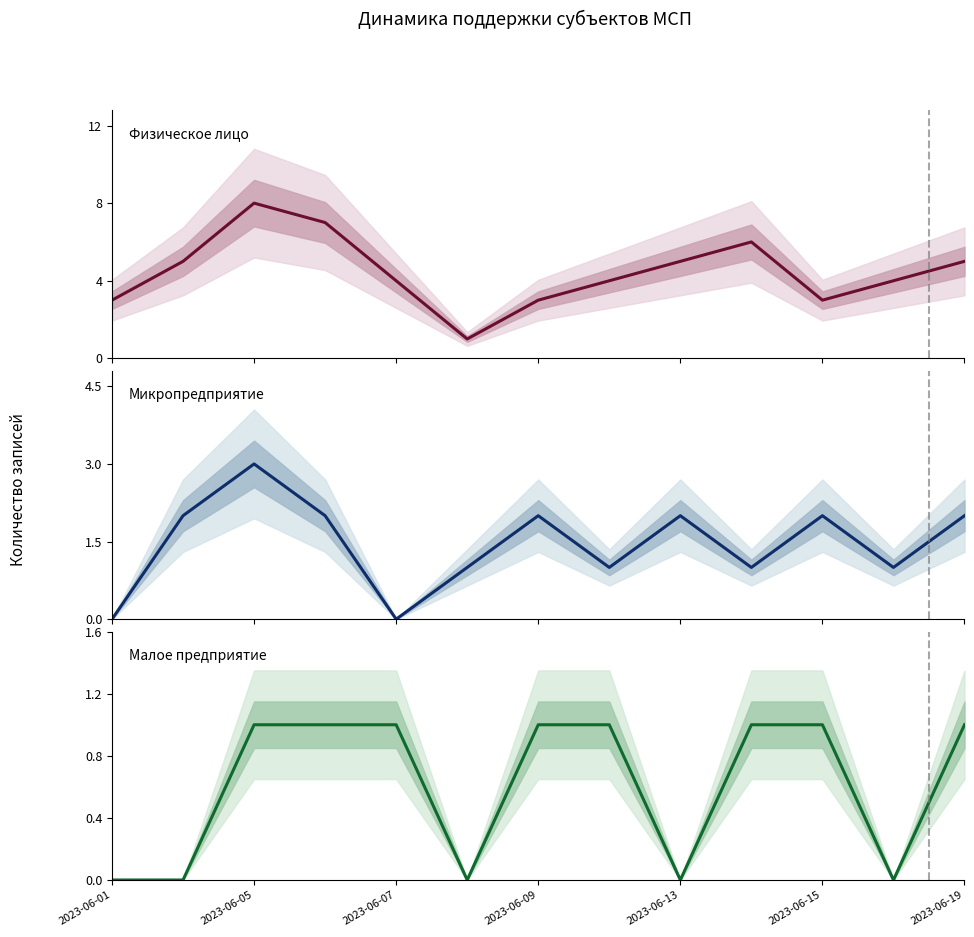

List the series in order of their overall mean, highest first.

Физическое лицо, Микропредприятие, Малое предприятие